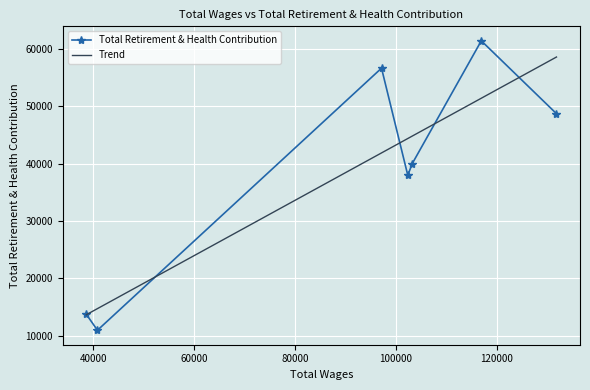

Which category has the highest value across all series?

116961